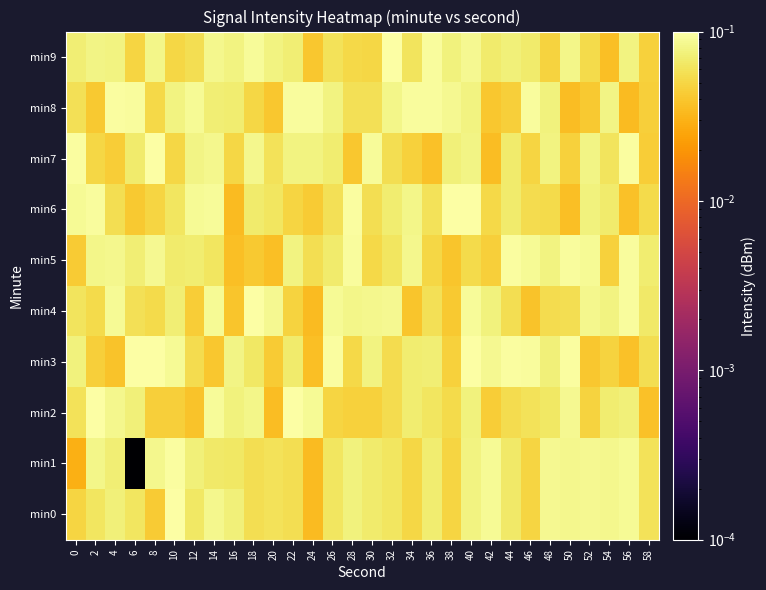

Reading right to left, extract all data points from this chart.

min0: 58=0.1	56=0.1	54=0.1	52=0.1	50=0.1	48=0.1	46=0.0	44=0.1	42=0.1	40=0.1	38=0.0	36=0.1	34=0.1	32=0.1	30=0.1	28=0.1	26=0.1	24=0.0	22=0.1	20=0.1	18=0.1	16=0.1	14=0.1	12=0.1	10=0.1	8=0.0	6=0.1	4=0.1	2=0.1	0=0.0
min1: 58=0.1	56=0.1	54=0.1	52=0.1	50=0.1	48=0.1	46=0.0	44=0.1	42=0.1	40=0.1	38=0.0	36=0.1	34=0.1	32=0.1	30=0.1	28=0.1	26=0.1	24=0.0	22=0.1	20=0.1	18=0.1	16=0.1	14=0.1	12=0.1	10=0.1	8=0.1	6=0.0	4=0.1	2=0.1	0=0.0
min2: 58=0.0	56=0.1	54=0.1	52=0.0	50=0.1	48=0.1	46=0.1	44=0.1	42=0.0	40=0.1	38=0.1	36=0.1	34=0.1	32=0.1	30=0.0	28=0.0	26=0.0	24=0.1	22=0.1	20=0.0	18=0.1	16=0.1	14=0.1	12=0.0	10=0.0	8=0.0	6=0.1	4=0.1	2=0.1	0=0.1
min3: 58=0.1	56=0.0	54=0.0	52=0.0	50=0.1	48=0.1	46=0.1	44=0.1	42=0.1	40=0.1	38=0.0	36=0.1	34=0.1	32=0.1	30=0.1	28=0.1	26=0.1	24=0.0	22=0.1	20=0.0	18=0.1	16=0.1	14=0.0	12=0.1	10=0.1	8=0.1	6=0.1	4=0.0	2=0.0	0=0.1
min4: 58=0.1	56=0.1	54=0.1	52=0.1	50=0.1	48=0.1	46=0.0	44=0.1	42=0.1	40=0.1	38=0.0	36=0.1	34=0.0	32=0.1	30=0.1	28=0.1	26=0.1	24=0.0	22=0.0	20=0.1	18=0.1	16=0.0	14=0.1	12=0.0	10=0.1	8=0.1	6=0.1	4=0.1	2=0.1	0=0.1
min5: 58=0.1	56=0.1	54=0.0	52=0.1	50=0.1	48=0.1	46=0.1	44=0.1	42=0.0	40=0.1	38=0.0	36=0.0	34=0.1	32=0.1	30=0.1	28=0.1	26=0.1	24=0.1	22=0.1	20=0.0	18=0.0	16=0.0	14=0.1	12=0.1	10=0.1	8=0.1	6=0.1	4=0.1	2=0.1	0=0.0
min6: 58=0.1	56=0.0	54=0.1	52=0.1	50=0.0	48=0.1	46=0.1	44=0.1	42=0.1	40=0.1	38=0.1	36=0.1	34=0.1	32=0.1	30=0.1	28=0.1	26=0.1	24=0.0	22=0.0	20=0.1	18=0.1	16=0.0	14=0.1	12=0.1	10=0.1	8=0.0	6=0.0	4=0.1	2=0.1	0=0.1
min7: 58=0.0	56=0.1	54=0.1	52=0.1	50=0.0	48=0.1	46=0.0	44=0.1	42=0.0	40=0.1	38=0.1	36=0.0	34=0.0	32=0.1	30=0.1	28=0.0	26=0.1	24=0.1	22=0.1	20=0.1	18=0.1	16=0.1	14=0.1	12=0.1	10=0.1	8=0.1	6=0.1	4=0.0	2=0.1	0=0.1
min8: 58=0.0	56=0.0	54=0.1	52=0.0	50=0.0	48=0.1	46=0.1	44=0.0	42=0.0	40=0.1	38=0.1	36=0.1	34=0.1	32=0.1	30=0.1	28=0.1	26=0.1	24=0.1	22=0.1	20=0.0	18=0.1	16=0.1	14=0.1	12=0.1	10=0.1	8=0.1	6=0.1	4=0.1	2=0.0	0=0.1
min9: 58=0.0	56=0.1	54=0.0	52=0.1	50=0.1	48=0.0	46=0.1	44=0.1	42=0.1	40=0.1	38=0.1	36=0.1	34=0.1	32=0.1	30=0.1	28=0.1	26=0.1	24=0.0	22=0.1	20=0.1	18=0.1	16=0.1	14=0.1	12=0.1	10=0.1	8=0.1	6=0.0	4=0.1	2=0.1	0=0.1